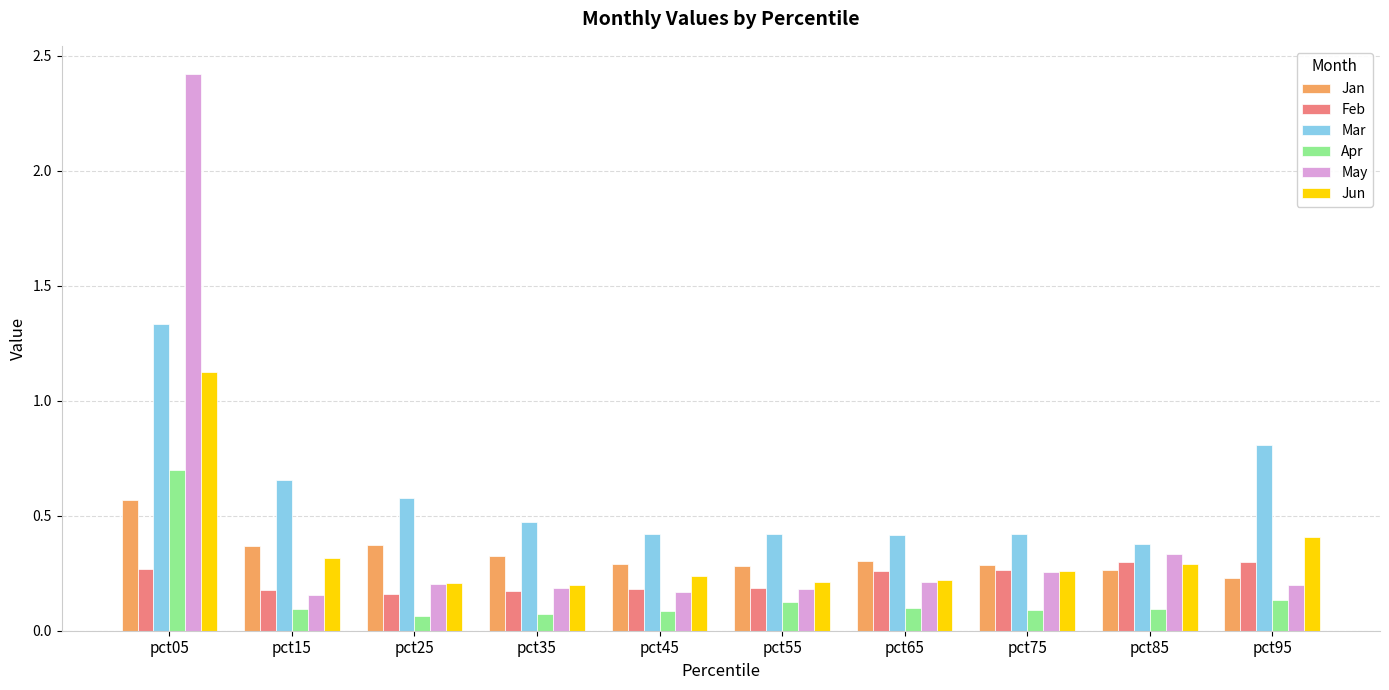

At which category does the chart reach its peak across all series?

pct05